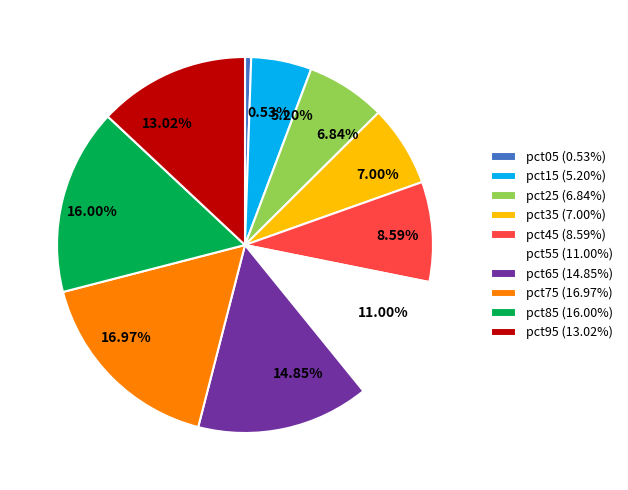

To the nearest percent, what is the difference between the largest and smallest slice percentages?

16%